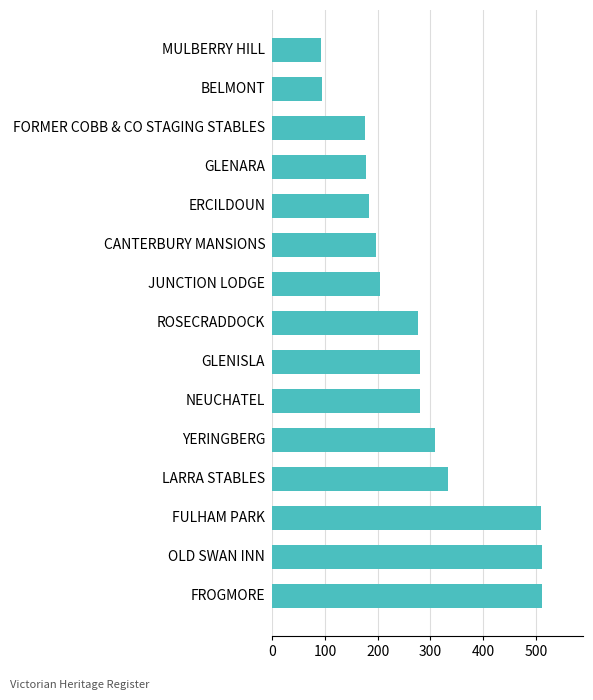

How many values are below 277?

7